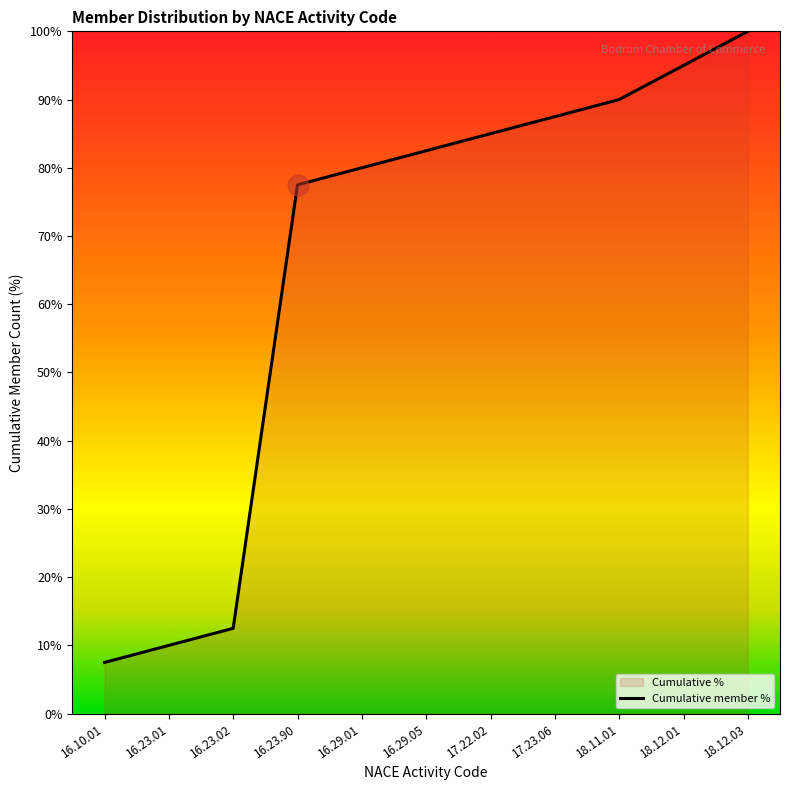

Which has a higher value, 16.29.05 or 16.10.01?

16.29.05